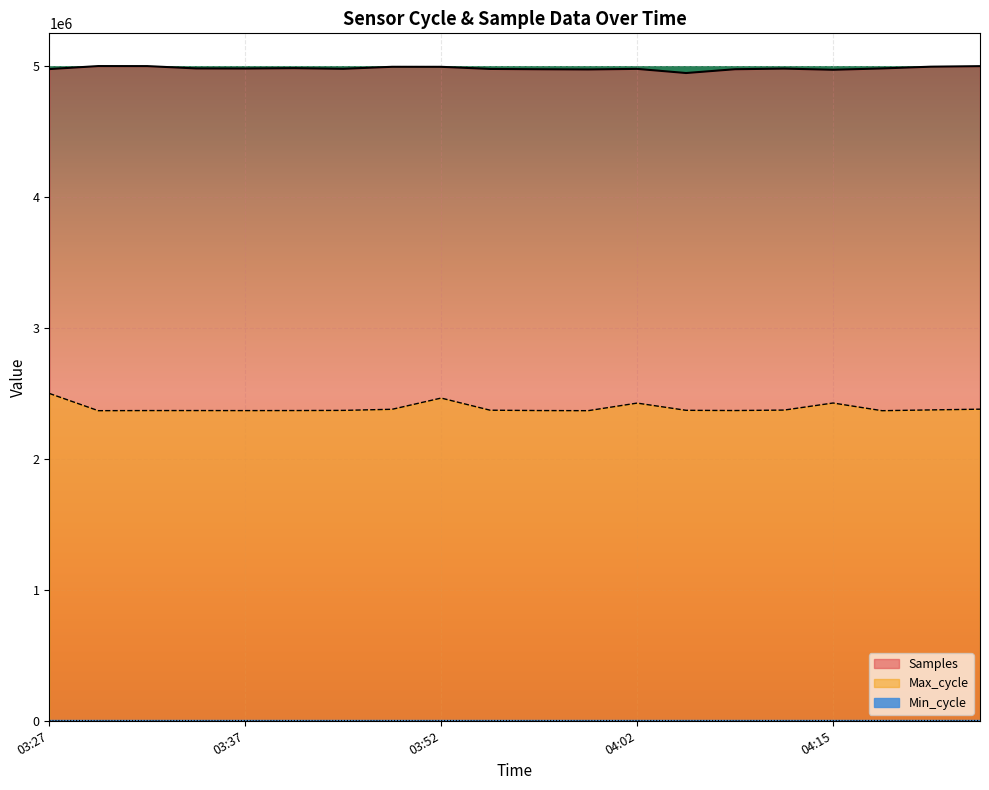

Which series has the largest total across all categories?

Samples